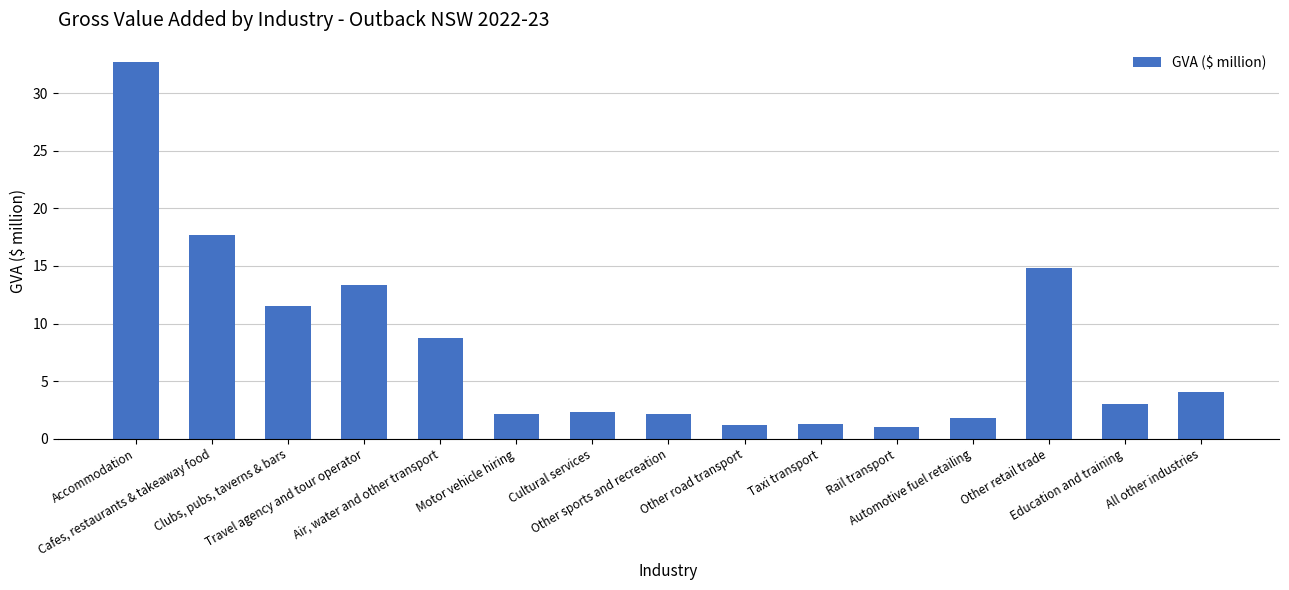

Does the chart contain stacked bars?

No